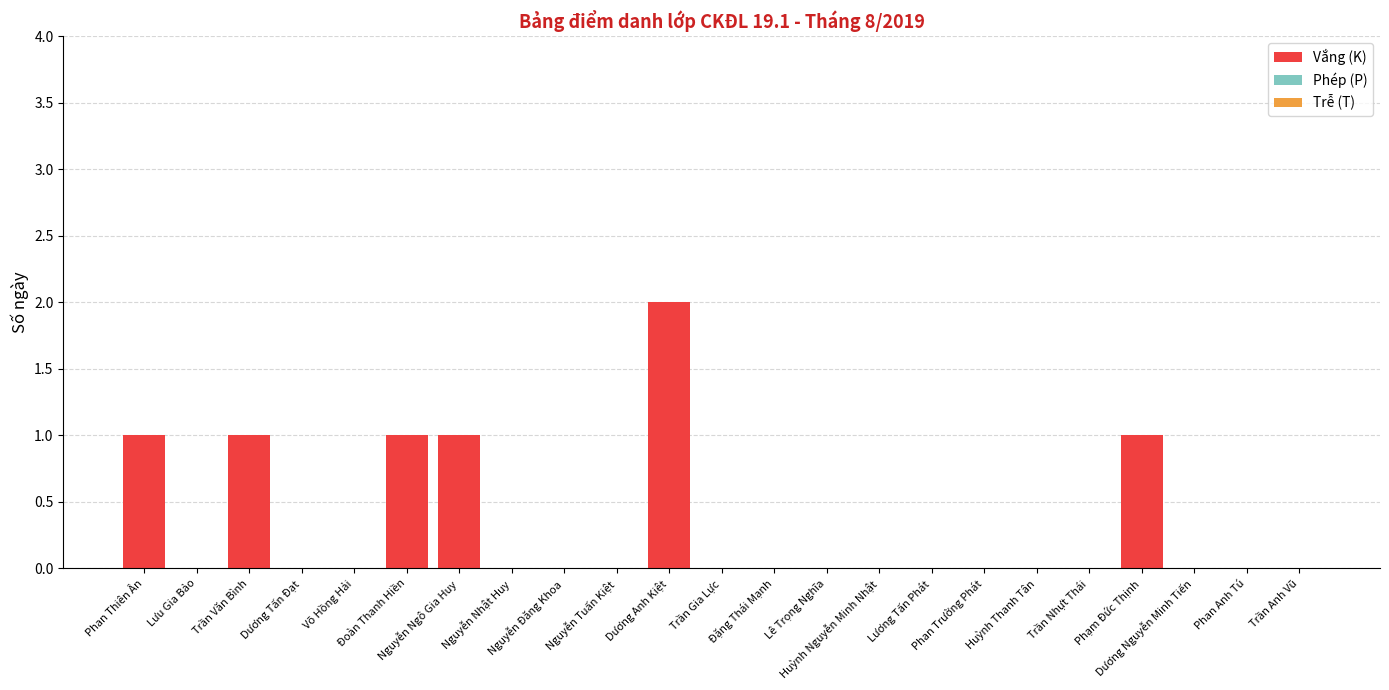

What is the sum of all values?

7